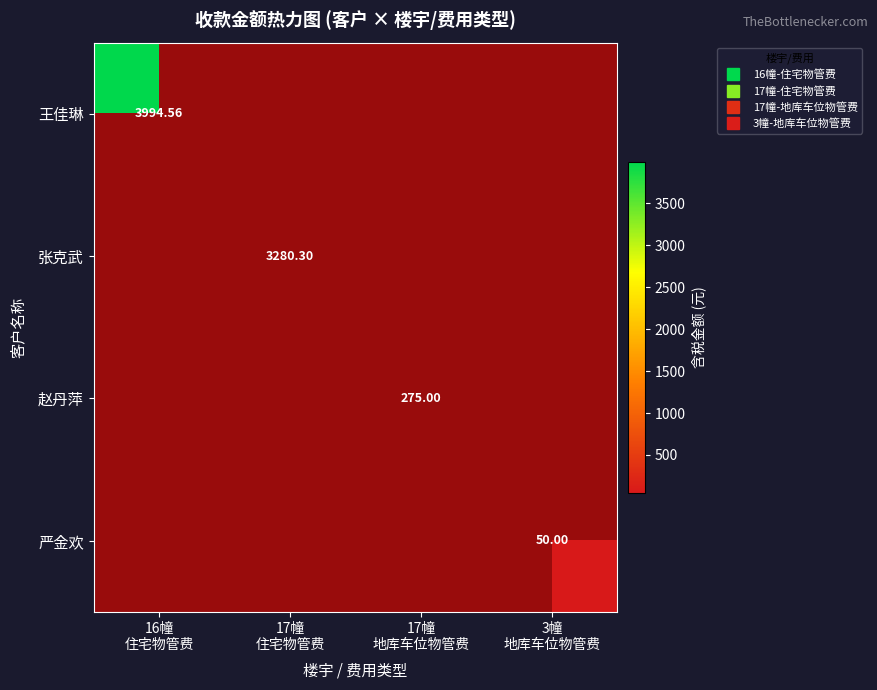

At which category is the sum across all series the highest?

16幢
住宅物管费